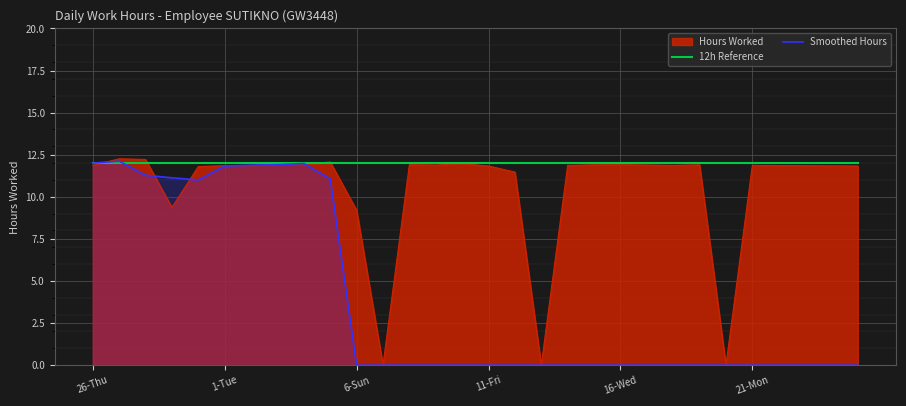

True or false: Smoothed Hours has a value of 8.4 at 21.

False